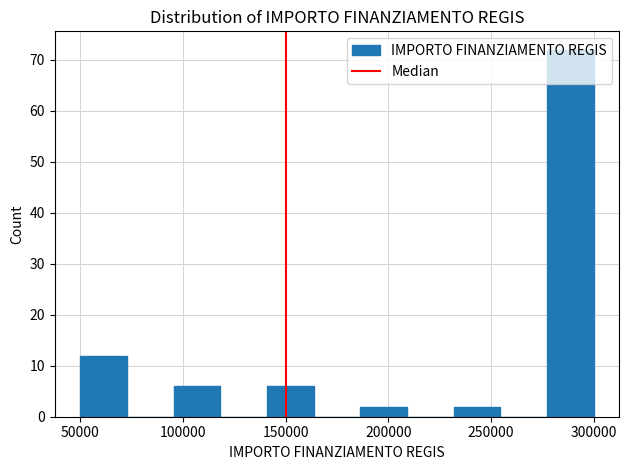

How tall is the bar that spans 50000 to 75000 on the x-axis? Neither the bar edges nor the heights are printed on the chart, so give them approximately, as read against the axes.

12